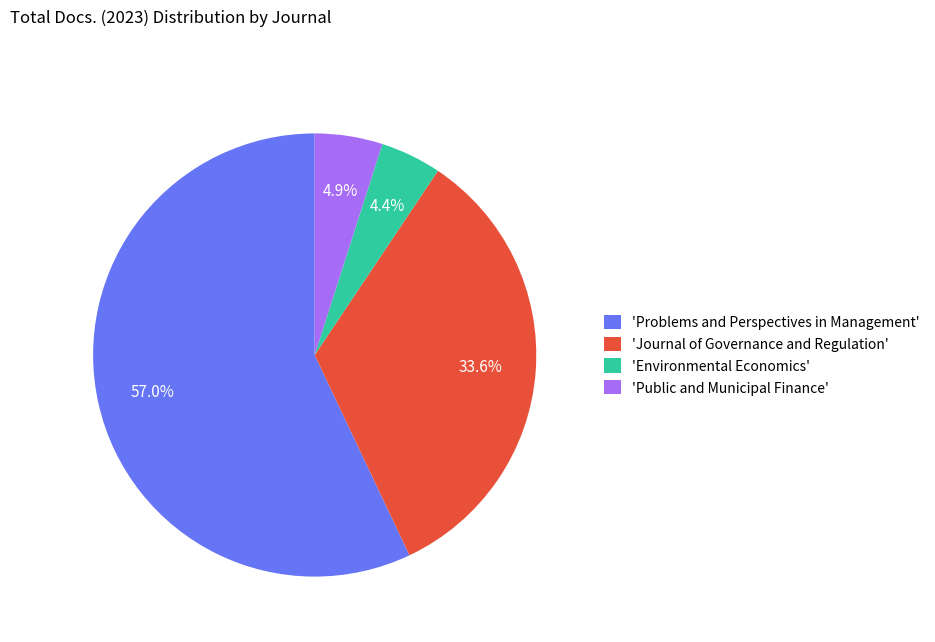

To the nearest percent, what is the average slice percentage?

25%